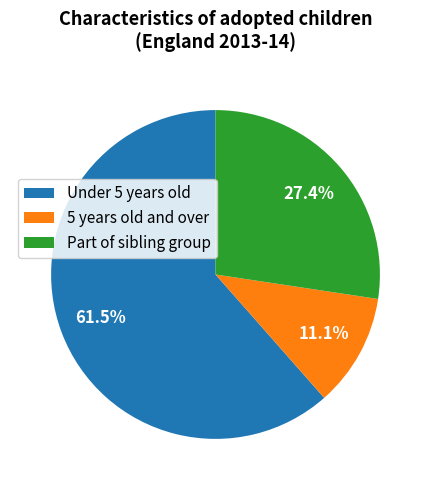

What percentage do Part of sibling group and 5 years old and over together represent?

38.5%